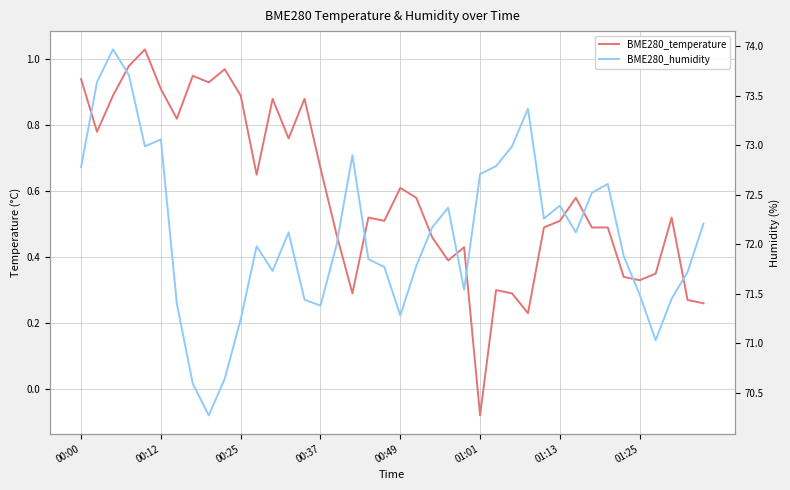

At how many categories does at least one series exceed 51?

40